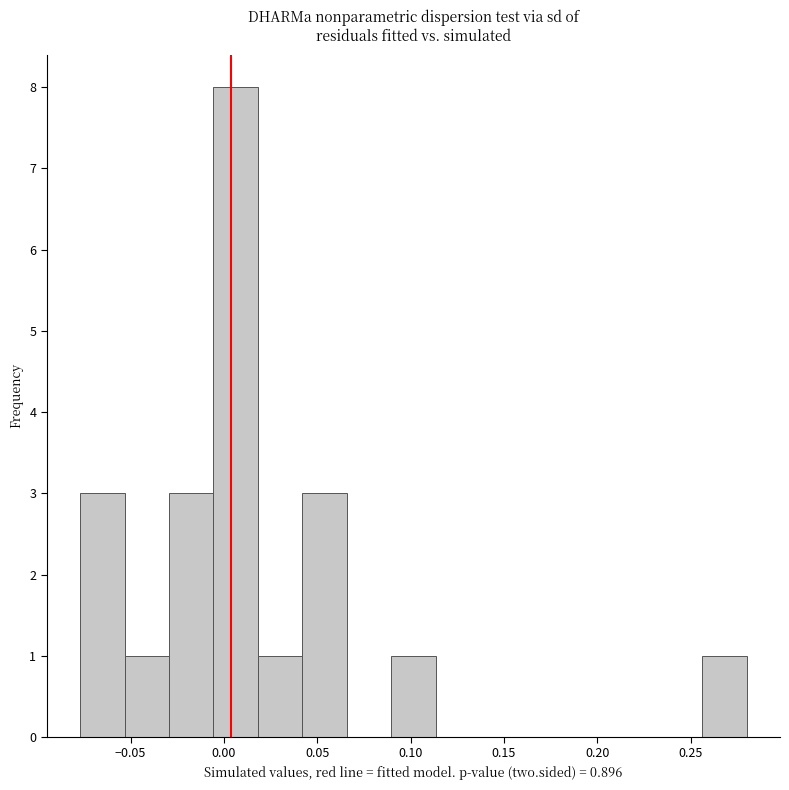

Reading left to right, transcribe this chart: for each bar, give the range it covers on the x-axis and its height. Neither the bar edges nor the heights are printed on the chart, so give them approximately, as read against the axes.

-0.075 to -0.055: 3
-0.055 to -0.030: 1
-0.030 to -0.005: 3
-0.005 to 0.020: 8
0.020 to 0.040: 1
0.040 to 0.065: 3
0.065 to 0.090: 0
0.090 to 0.115: 1
0.115 to 0.135: 0
0.135 to 0.160: 0
0.160 to 0.185: 0
0.185 to 0.210: 0
0.210 to 0.230: 0
0.230 to 0.255: 0
0.255 to 0.280: 1